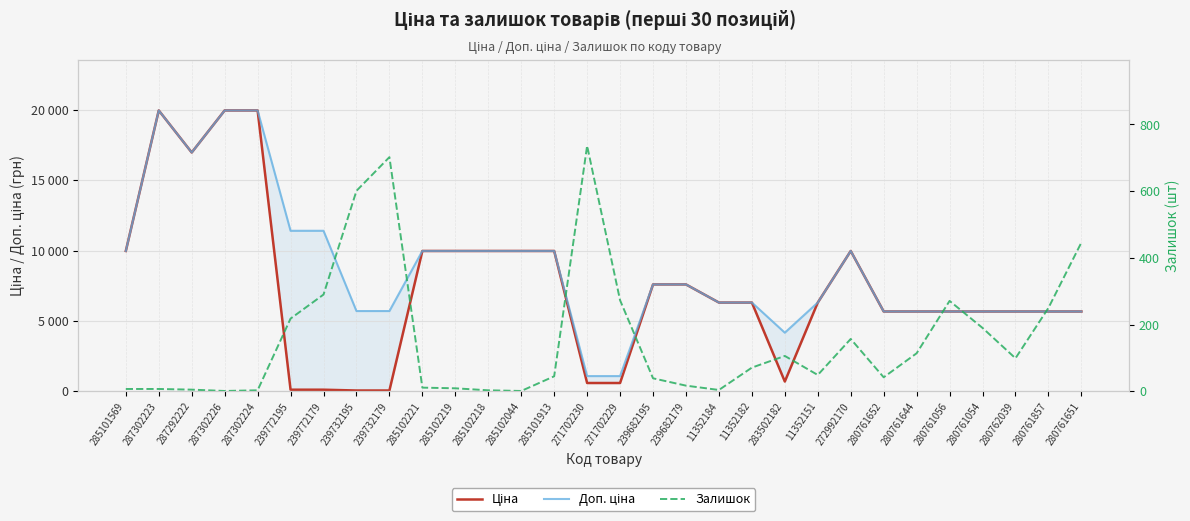

At which category is the sum across all series the highest?

287302223